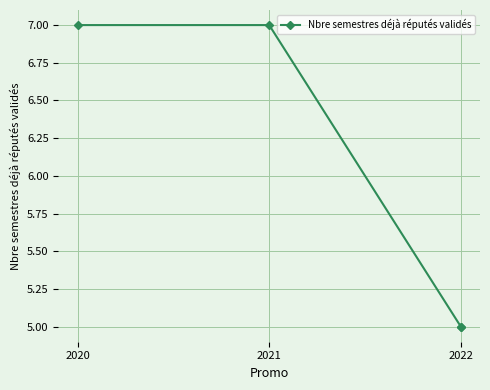

What is the ratio of the value at 2021 to the value at 2022?

1.4